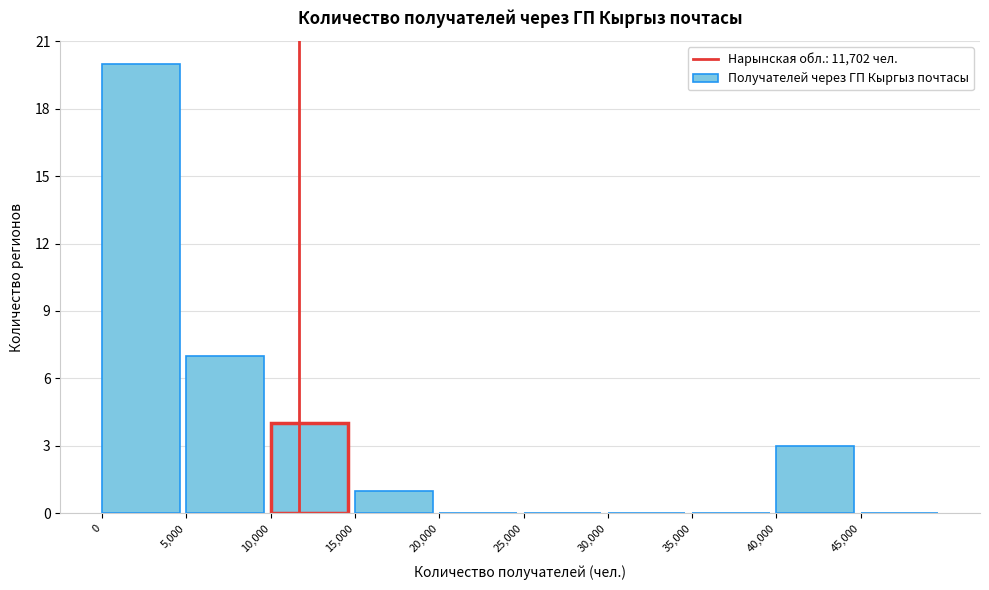

Reading left to right, transcribe this chart: for each bar, give the range it covers on the x-axis and its height. The values are not printed on the chart, so give them approximately, as read against the axis.

0 to 5000: 20
5000 to 10000: 7
10000 to 15000: 4
15000 to 20000: 1
20000 to 25000: 0
25000 to 30000: 0
30000 to 35000: 0
35000 to 40000: 0
40000 to 45000: 3
45000 to 50000: 0